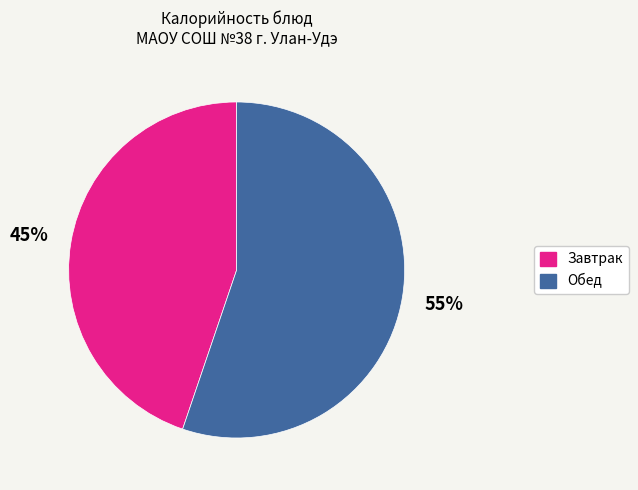

Is there any slice that represents more than half of the pie?

Yes